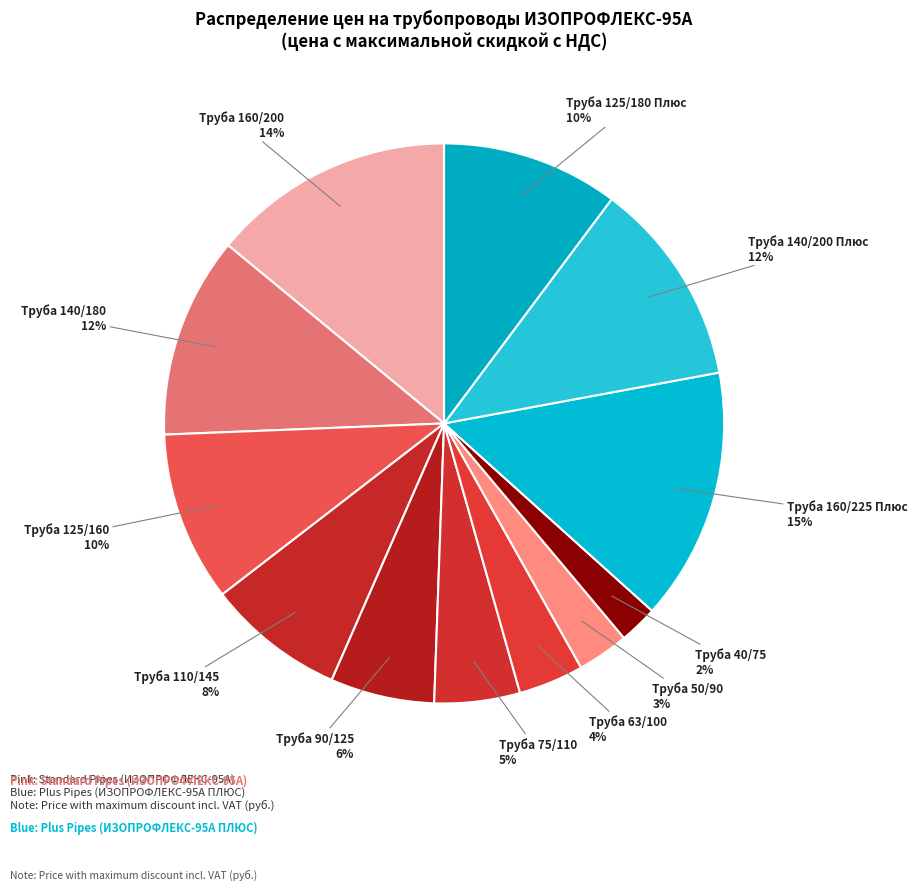

Count the number of slices in the pie.

12